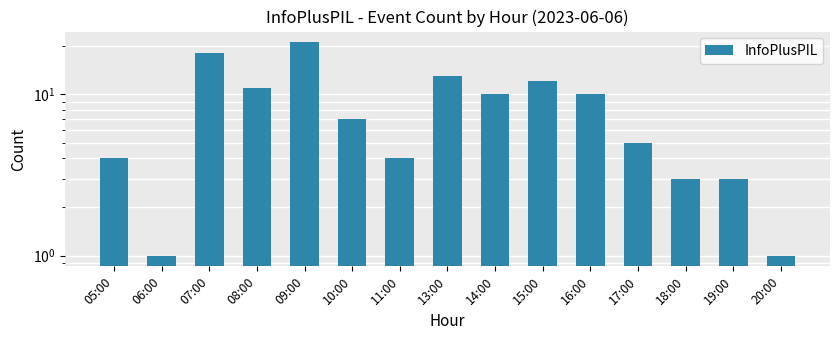

List the labels in order of value, largest first.

09:00, 07:00, 13:00, 15:00, 08:00, 14:00, 16:00, 10:00, 17:00, 05:00, 11:00, 18:00, 19:00, 06:00, 20:00